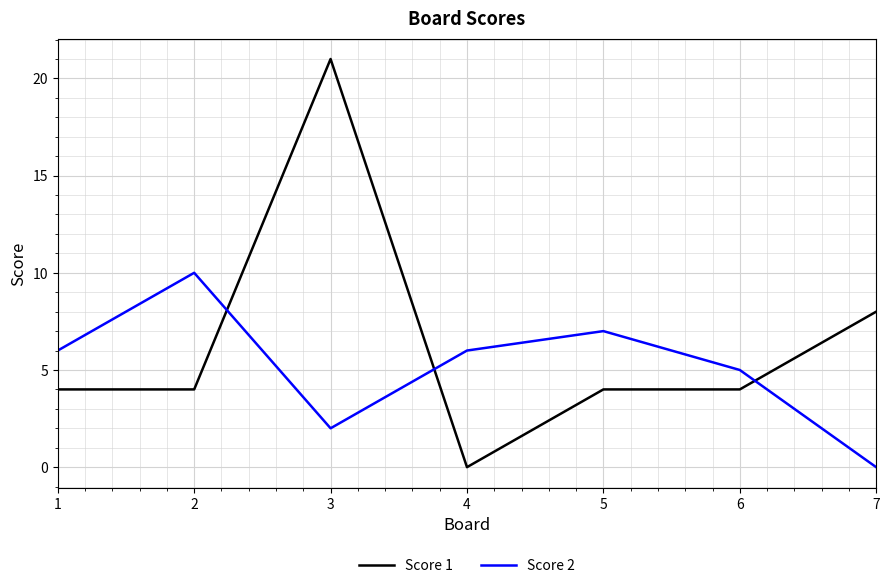

How many lines are shown in the chart?

2